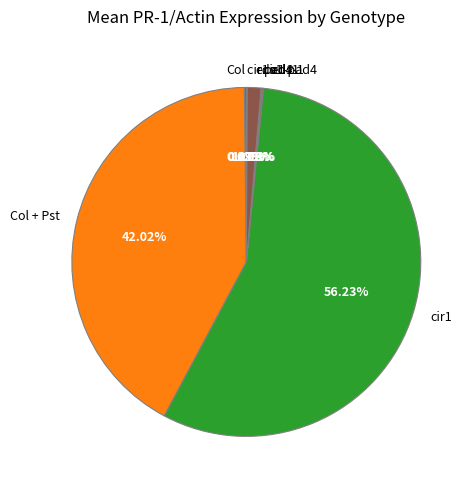

To the nearest percent, what is the average slice percentage?

14%